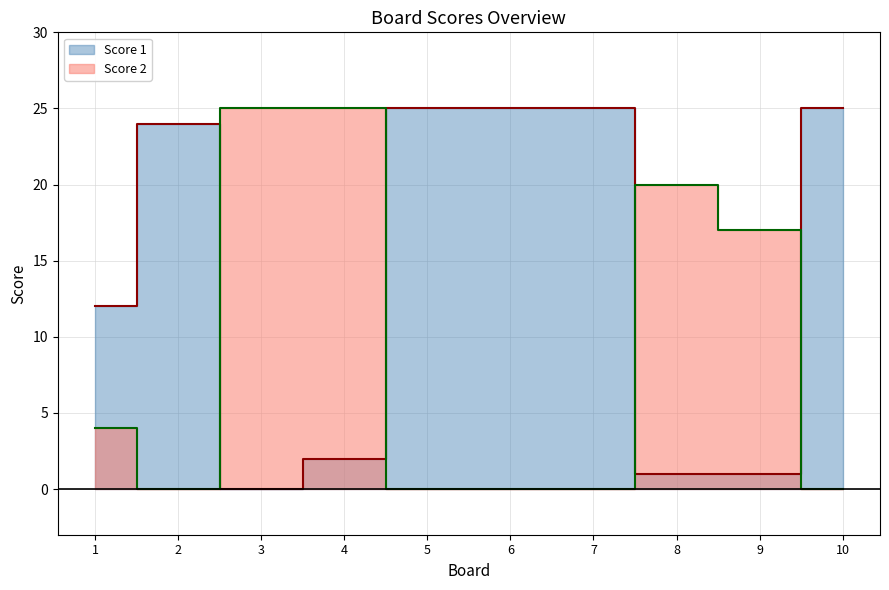

Reading left to right, extract all data points from this chart.

Score 1: 12	24	0	2	25	25	25	1	1	25
Score 2: 4	0	25	25	0	0	0	20	17	0